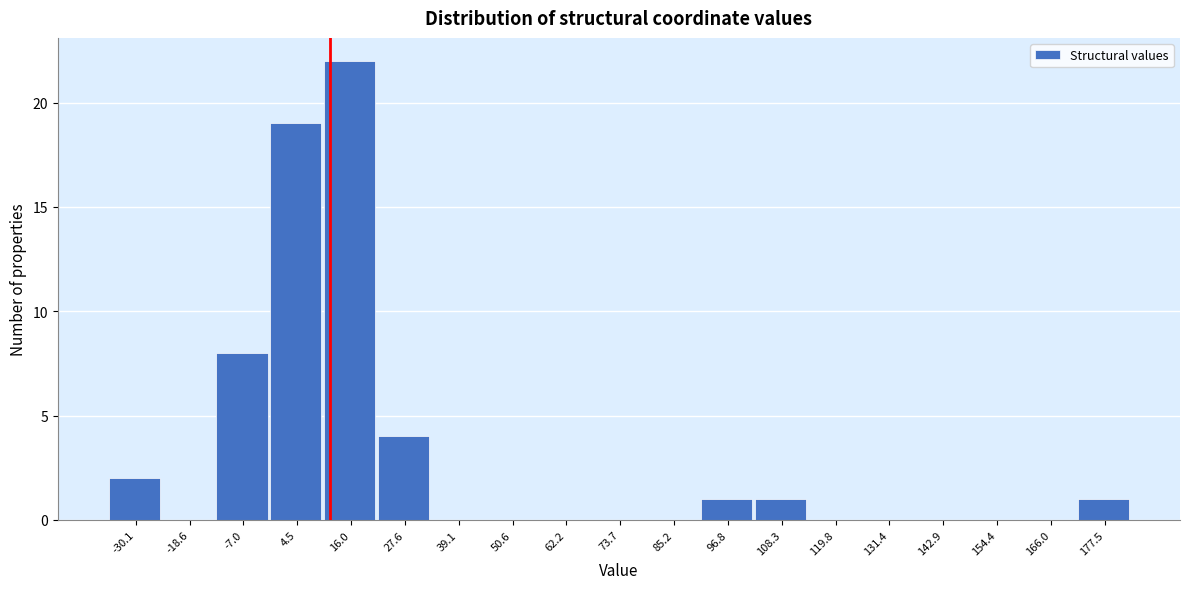

Over which range of the x-axis is the bar tallest?

10 to 22